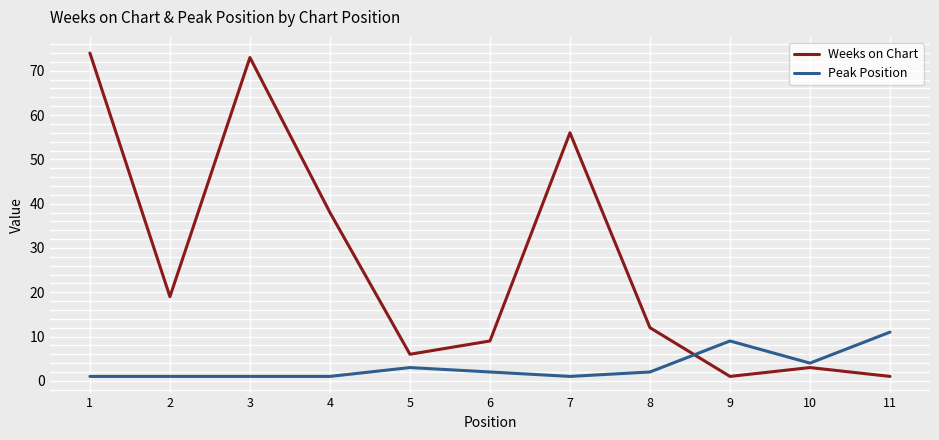

Reading left to right, transcribe all the data shown in this chart.

Weeks on Chart: 74	19	73	38	6	9	56	12	1	3	1
Peak Position: 1	1	1	1	3	2	1	2	9	4	11